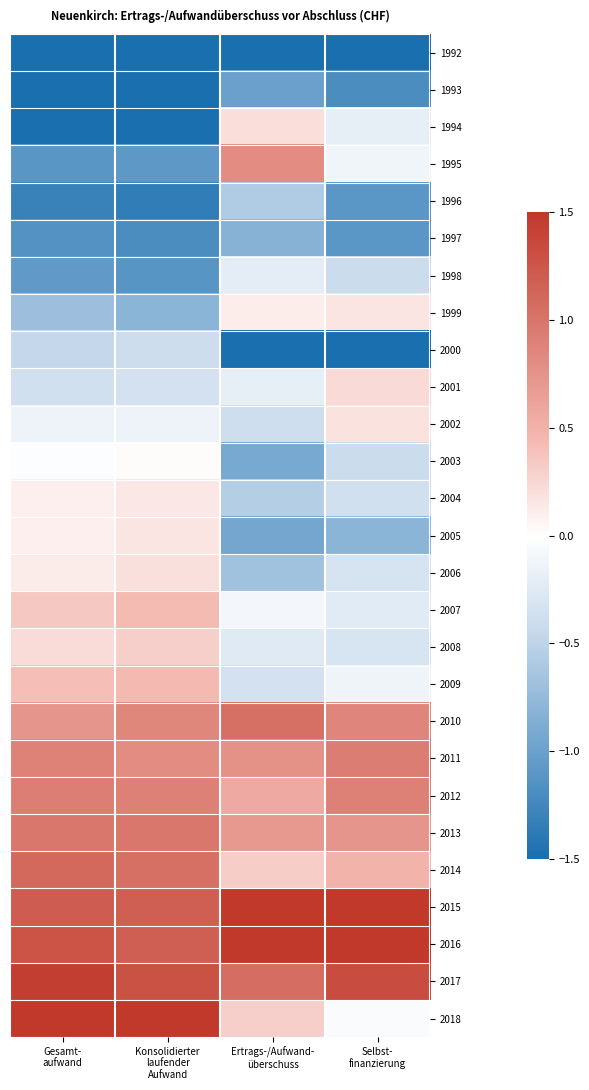

Reading left to right, transcribe all the data shown in this chart.

1992: Gesamt-
aufwand=-1.5	Konsolidierter
laufender
Aufwand=-1.5	Ertrags-/Aufwand-
überschuss=-1.5	Selbst-
finanzierung=-1.5
1993: Gesamt-
aufwand=-1.5	Konsolidierter
laufender
Aufwand=-1.5	Ertrags-/Aufwand-
überschuss=-1.0	Selbst-
finanzierung=-1.2
1994: Gesamt-
aufwand=-1.5	Konsolidierter
laufender
Aufwand=-1.5	Ertrags-/Aufwand-
überschuss=0.2	Selbst-
finanzierung=-0.2
1995: Gesamt-
aufwand=-1.1	Konsolidierter
laufender
Aufwand=-1.1	Ertrags-/Aufwand-
überschuss=0.8	Selbst-
finanzierung=-0.1
1996: Gesamt-
aufwand=-1.3	Konsolidierter
laufender
Aufwand=-1.4	Ertrags-/Aufwand-
überschuss=-0.6	Selbst-
finanzierung=-1.1
1997: Gesamt-
aufwand=-1.1	Konsolidierter
laufender
Aufwand=-1.2	Ertrags-/Aufwand-
überschuss=-0.8	Selbst-
finanzierung=-1.1
1998: Gesamt-
aufwand=-1.1	Konsolidierter
laufender
Aufwand=-1.1	Ertrags-/Aufwand-
überschuss=-0.2	Selbst-
finanzierung=-0.4
1999: Gesamt-
aufwand=-0.7	Konsolidierter
laufender
Aufwand=-0.8	Ertrags-/Aufwand-
überschuss=0.1	Selbst-
finanzierung=0.2
2000: Gesamt-
aufwand=-0.5	Konsolidierter
laufender
Aufwand=-0.4	Ertrags-/Aufwand-
überschuss=-1.5	Selbst-
finanzierung=-1.5
2001: Gesamt-
aufwand=-0.4	Konsolidierter
laufender
Aufwand=-0.3	Ertrags-/Aufwand-
überschuss=-0.2	Selbst-
finanzierung=0.2
2002: Gesamt-
aufwand=-0.1	Konsolidierter
laufender
Aufwand=-0.1	Ertrags-/Aufwand-
überschuss=-0.4	Selbst-
finanzierung=0.2
2003: Gesamt-
aufwand=-0.0	Konsolidierter
laufender
Aufwand=0.0	Ertrags-/Aufwand-
überschuss=-0.9	Selbst-
finanzierung=-0.4
2004: Gesamt-
aufwand=0.1	Konsolidierter
laufender
Aufwand=0.1	Ertrags-/Aufwand-
überschuss=-0.6	Selbst-
finanzierung=-0.4
2005: Gesamt-
aufwand=0.1	Konsolidierter
laufender
Aufwand=0.2	Ertrags-/Aufwand-
überschuss=-0.9	Selbst-
finanzierung=-0.8
2006: Gesamt-
aufwand=0.1	Konsolidierter
laufender
Aufwand=0.2	Ertrags-/Aufwand-
überschuss=-0.7	Selbst-
finanzierung=-0.3
2007: Gesamt-
aufwand=0.3	Konsolidierter
laufender
Aufwand=0.4	Ertrags-/Aufwand-
überschuss=-0.1	Selbst-
finanzierung=-0.2
2008: Gesamt-
aufwand=0.2	Konsolidierter
laufender
Aufwand=0.3	Ertrags-/Aufwand-
überschuss=-0.2	Selbst-
finanzierung=-0.3
2009: Gesamt-
aufwand=0.4	Konsolidierter
laufender
Aufwand=0.4	Ertrags-/Aufwand-
überschuss=-0.3	Selbst-
finanzierung=-0.1
2010: Gesamt-
aufwand=0.7	Konsolidierter
laufender
Aufwand=0.8	Ertrags-/Aufwand-
überschuss=1.0	Selbst-
finanzierung=0.9
2011: Gesamt-
aufwand=0.9	Konsolidierter
laufender
Aufwand=0.8	Ertrags-/Aufwand-
überschuss=0.8	Selbst-
finanzierung=0.9
2012: Gesamt-
aufwand=0.9	Konsolidierter
laufender
Aufwand=0.9	Ertrags-/Aufwand-
überschuss=0.6	Selbst-
finanzierung=0.9
2013: Gesamt-
aufwand=1.0	Konsolidierter
laufender
Aufwand=1.0	Ertrags-/Aufwand-
überschuss=0.7	Selbst-
finanzierung=0.7
2014: Gesamt-
aufwand=1.1	Konsolidierter
laufender
Aufwand=1.0	Ertrags-/Aufwand-
überschuss=0.3	Selbst-
finanzierung=0.5
2015: Gesamt-
aufwand=1.2	Konsolidierter
laufender
Aufwand=1.2	Ertrags-/Aufwand-
überschuss=1.5	Selbst-
finanzierung=1.5
2016: Gesamt-
aufwand=1.3	Konsolidierter
laufender
Aufwand=1.2	Ertrags-/Aufwand-
überschuss=1.5	Selbst-
finanzierung=1.5
2017: Gesamt-
aufwand=1.4	Konsolidierter
laufender
Aufwand=1.3	Ertrags-/Aufwand-
überschuss=1.1	Selbst-
finanzierung=1.3
2018: Gesamt-
aufwand=1.5	Konsolidierter
laufender
Aufwand=1.5	Ertrags-/Aufwand-
überschuss=0.3	Selbst-
finanzierung=-0.0